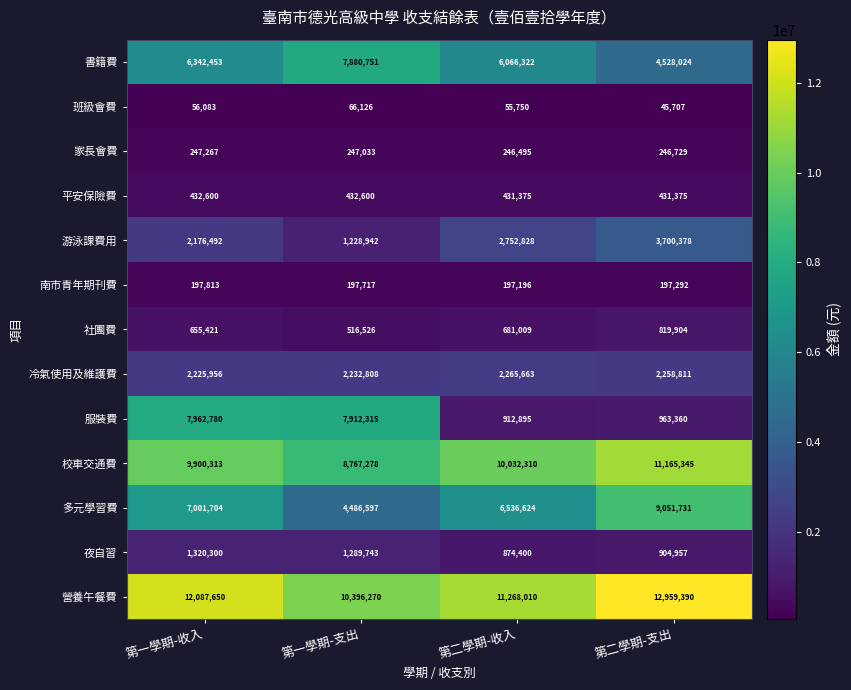

Count the 營養午餐費 values in the range 11268010 to 12959390.

3